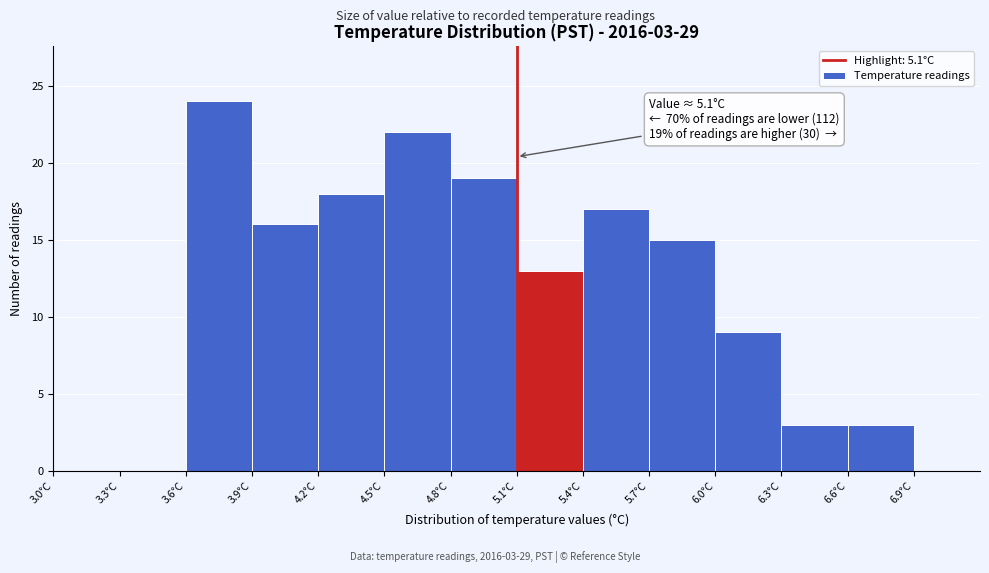

Which range on the x-axis has the tallest bar?

3.6 to 3.9